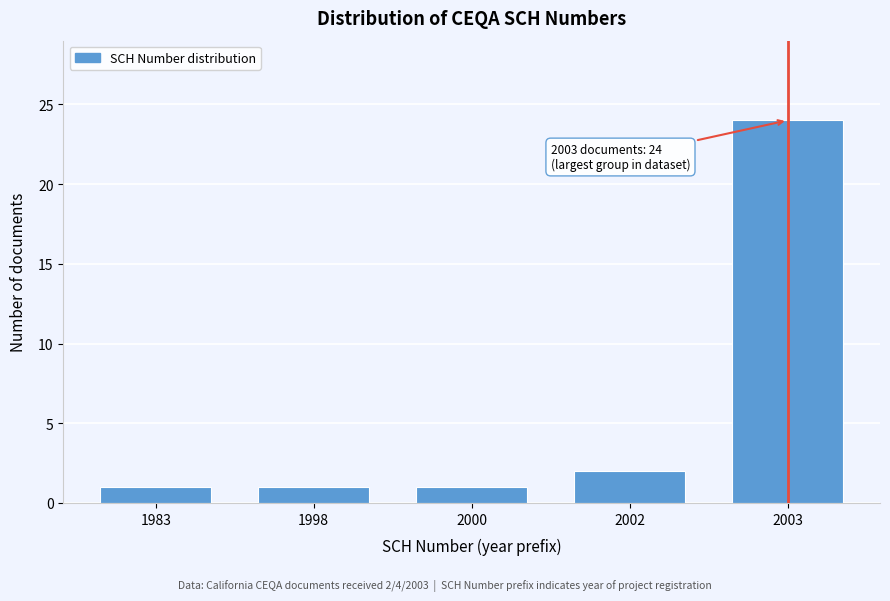

Reading left to right, transcribe all the data shown in this chart.

1983=1	1998=1	2000=1	2002=2	2003=24